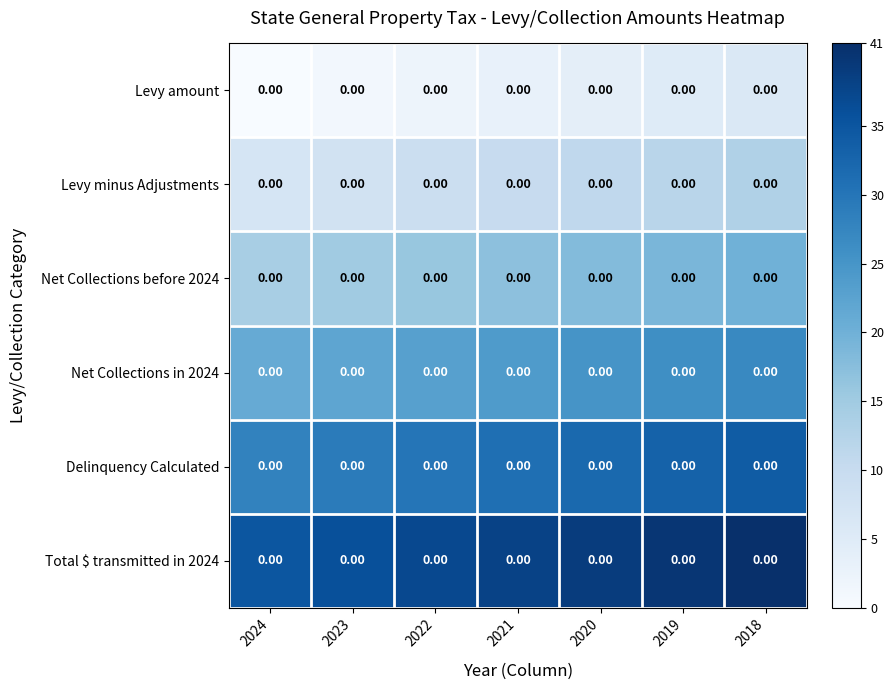

Reading right to left, transcribe all the data shown in this chart.

Levy amount: 2018=0	2019=0	2020=0	2021=0	2022=0	2023=0	2024=0
Levy minus Adjustments: 2018=0	2019=0	2020=0	2021=0	2022=0	2023=0	2024=0
Net Collections before 2024: 2018=0	2019=0	2020=0	2021=0	2022=0	2023=0	2024=0
Net Collections in 2024: 2018=0	2019=0	2020=0	2021=0	2022=0	2023=0	2024=0
Delinquency Calculated: 2018=0	2019=0	2020=0	2021=0	2022=0	2023=0	2024=0
Total $ transmitted in 2024: 2018=0	2019=0	2020=0	2021=0	2022=0	2023=0	2024=0